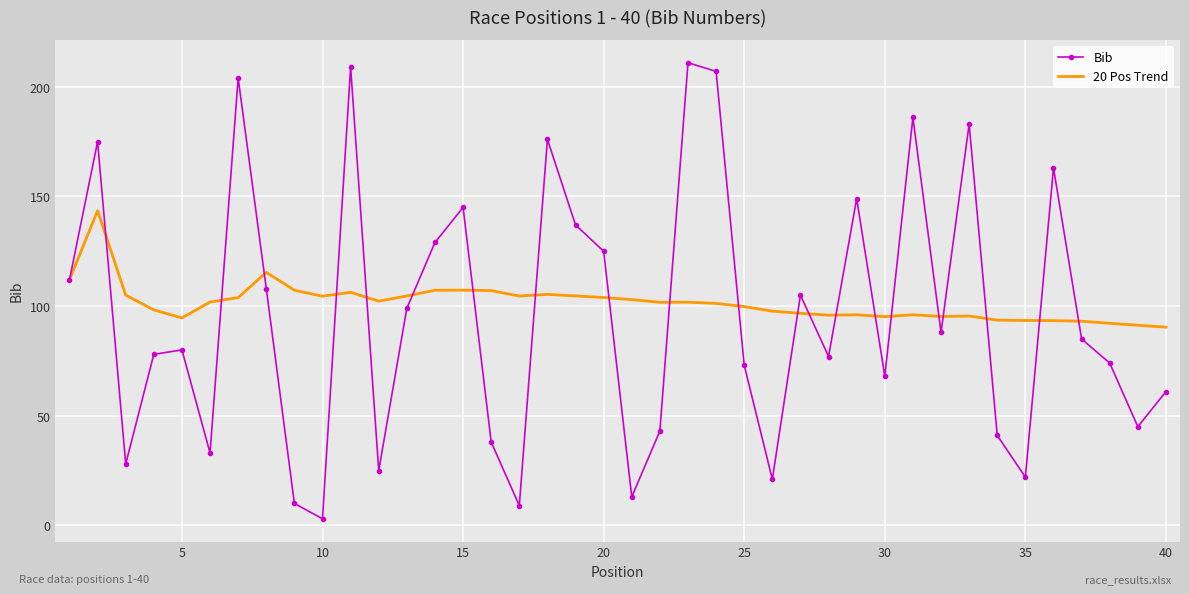

Which series has the largest total across all categories?

20 Pos Trend